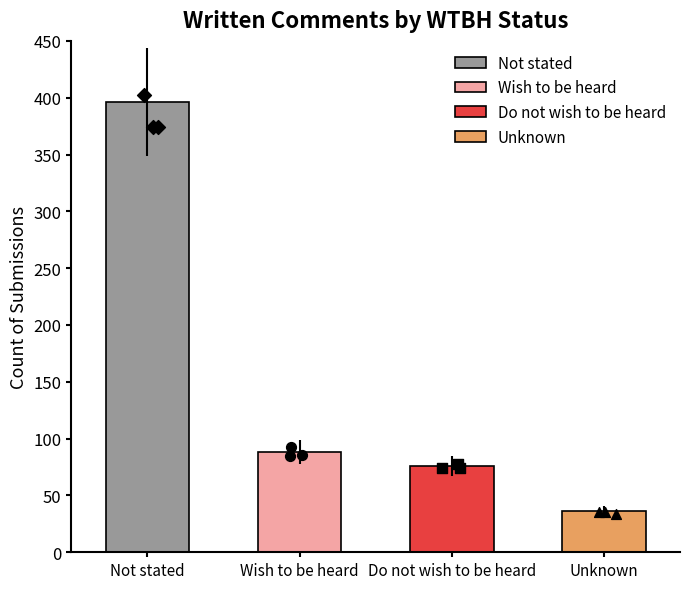

What is the change in value from Not stated to Unknown?

-360